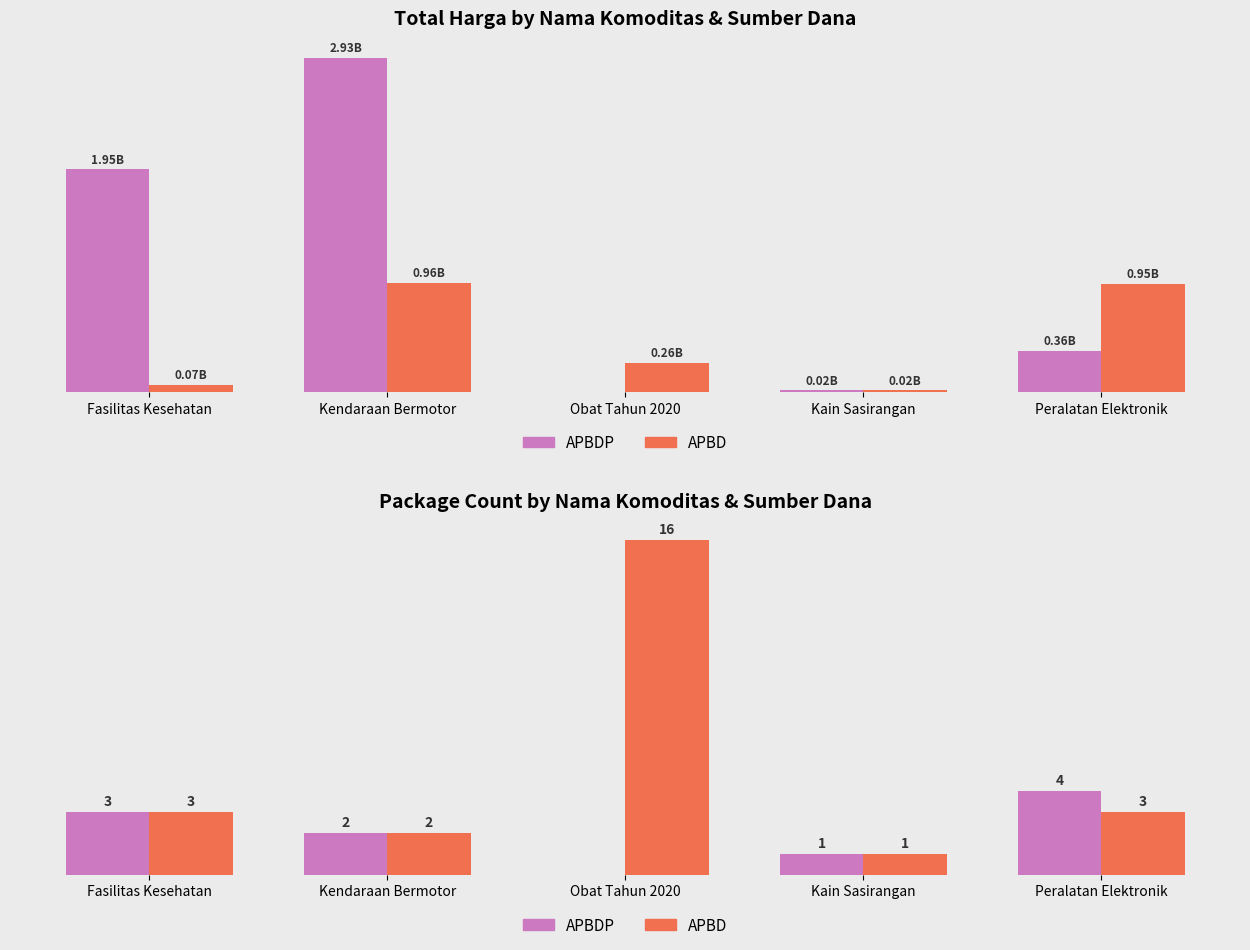

What is the total value across all series at Kendaraan Bermotor?

4